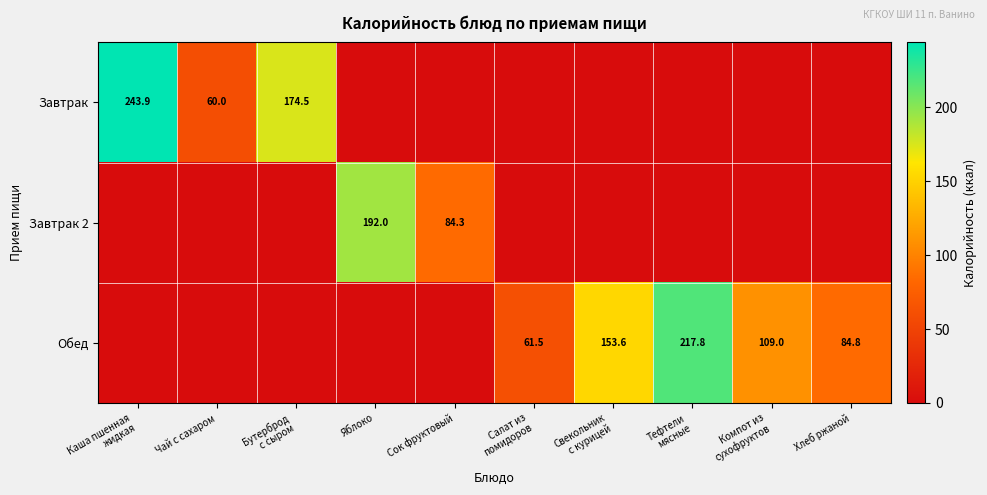

Is it true that Завтрак 2 equals 18.3 at Сок фруктовый?

False